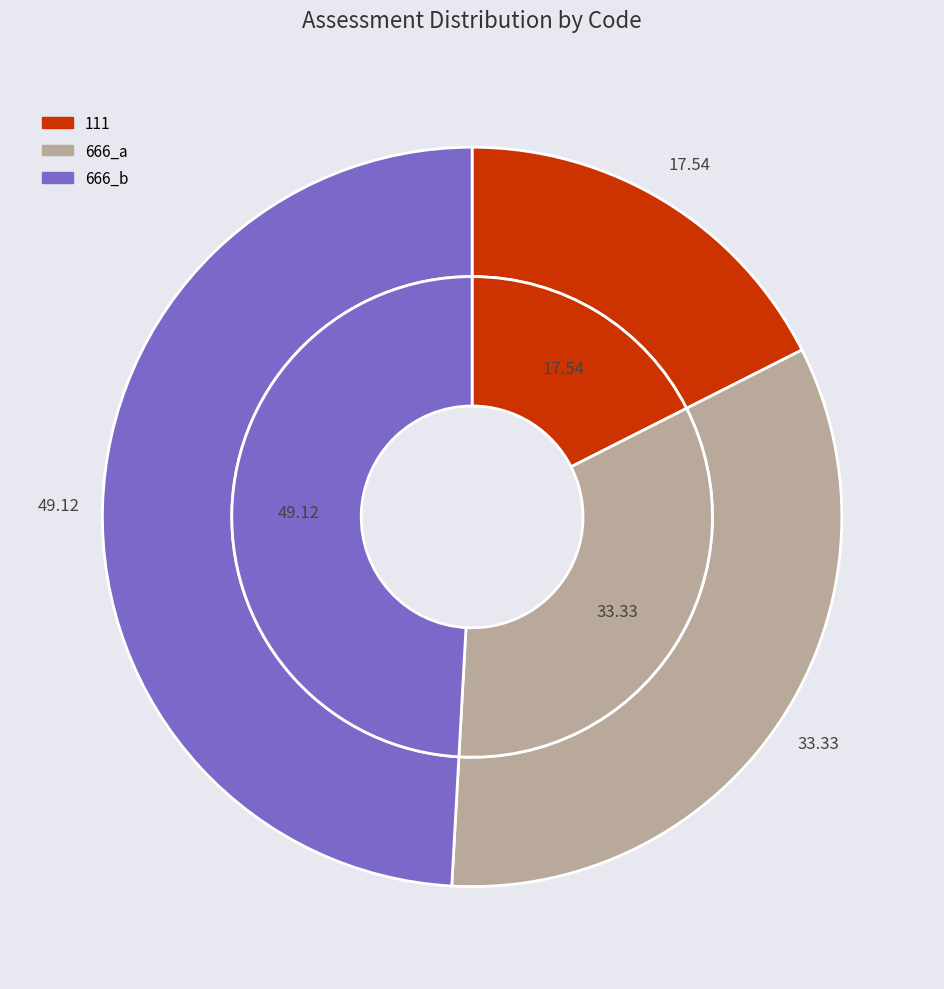

What percentage is the 666_a slice, to the nearest percent?

33%